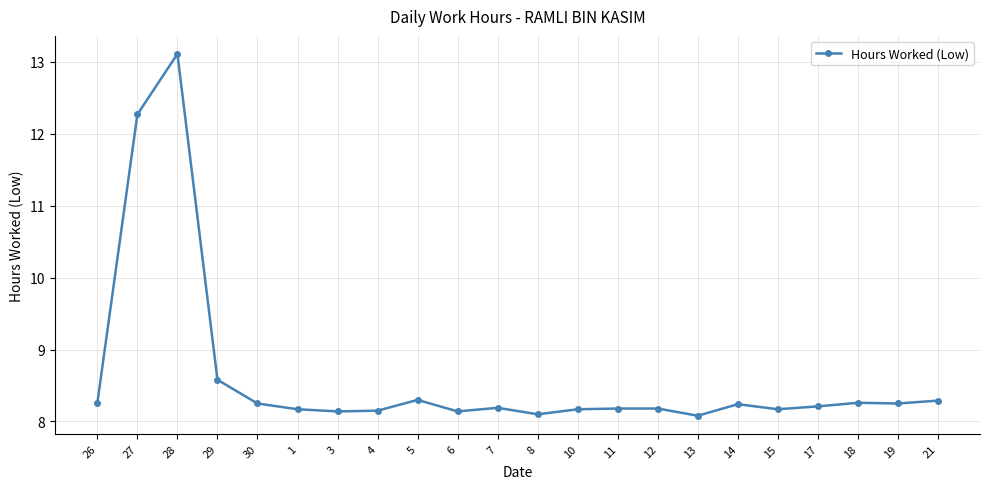

How many lines are shown in the chart?

1